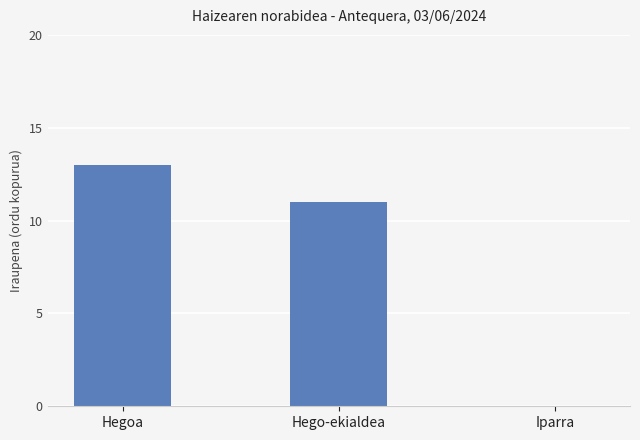

Are the bars grouped side by side (vs. stacked)?

No